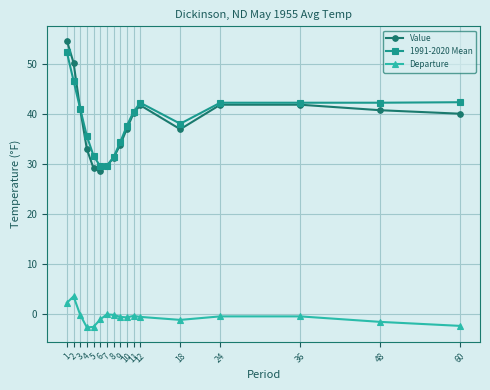

True or false: 1991-2020 Mean and Departure intersect in this chart.

False